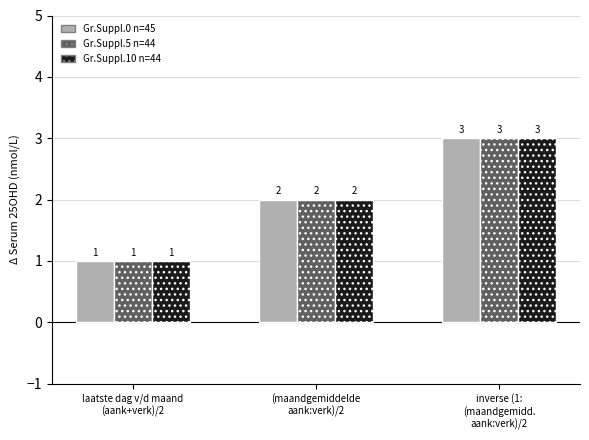

What is the label of the 3rd bar from the right?

laatste dag v/d maand
(aank+verk)/2